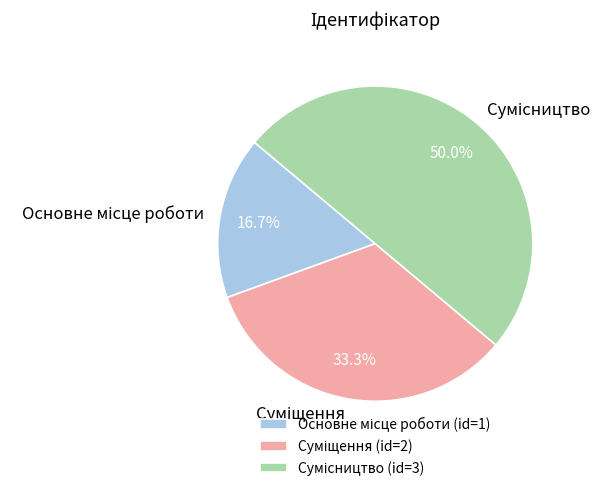

Which category has the biggest portion of the pie?

Сумісництво